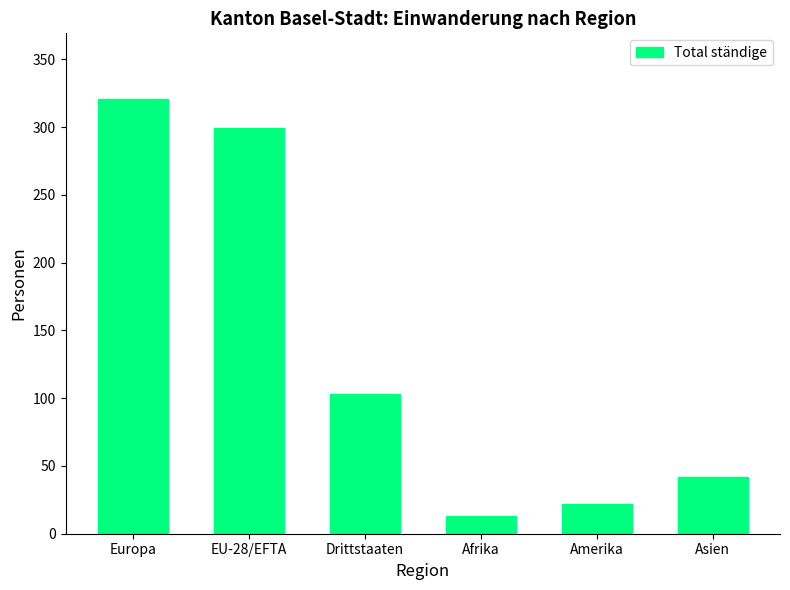

What is the smallest value displayed?

13